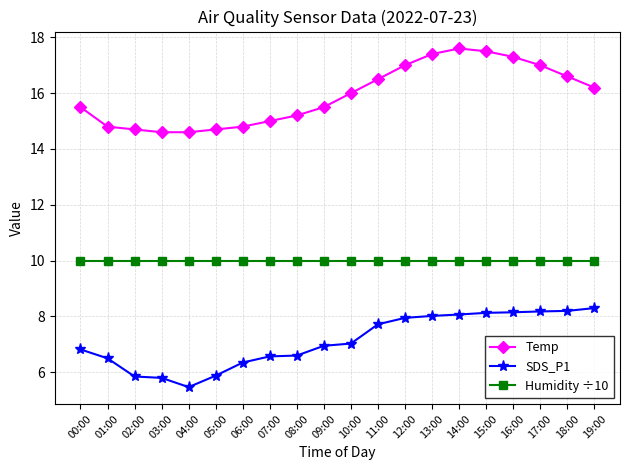

True or false: SDS_P1 and Temp cross at least once.

False